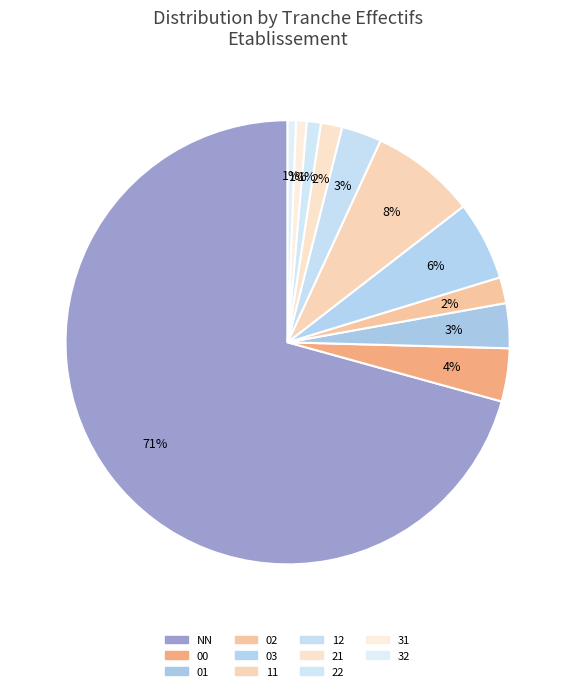

Rank the categories by value from highest to lowest.

NN, 11, 03, 00, 01, 12, 02, 21, 22, 31, 32